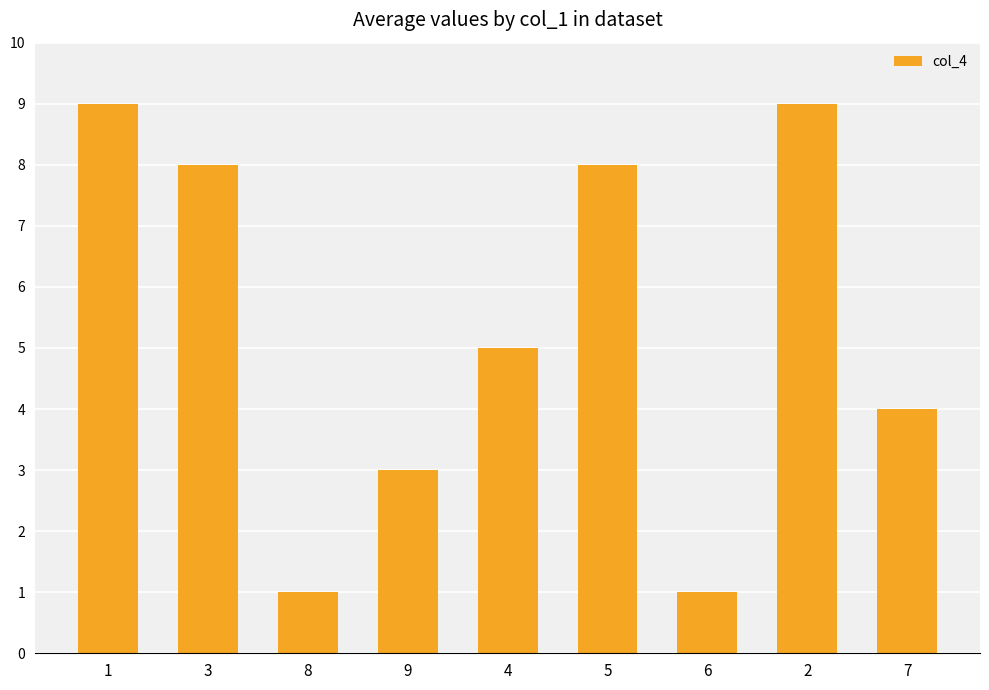

What is the label of the 3rd bar from the left?

8